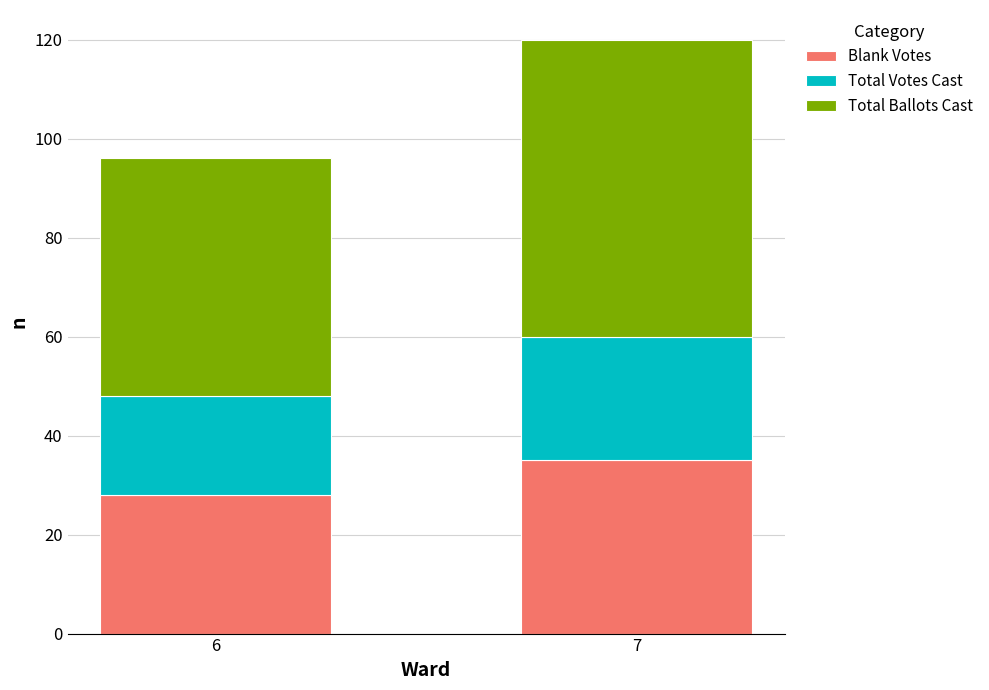

What is the average value of the Blank Votes series?

32